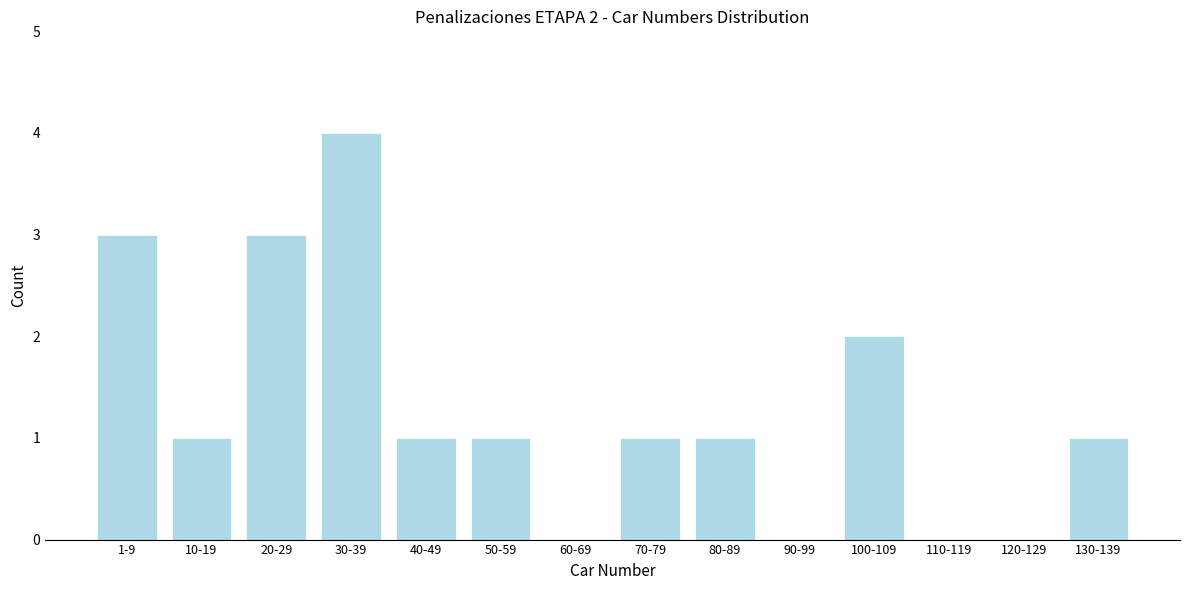

Reading left to right, transcribe all the data shown in this chart.

1-9=3	10-19=1	20-29=3	30-39=4	40-49=1	50-59=1	60-69=0	70-79=1	80-89=1	90-99=0	100-109=2	110-119=0	120-129=0	130-139=1